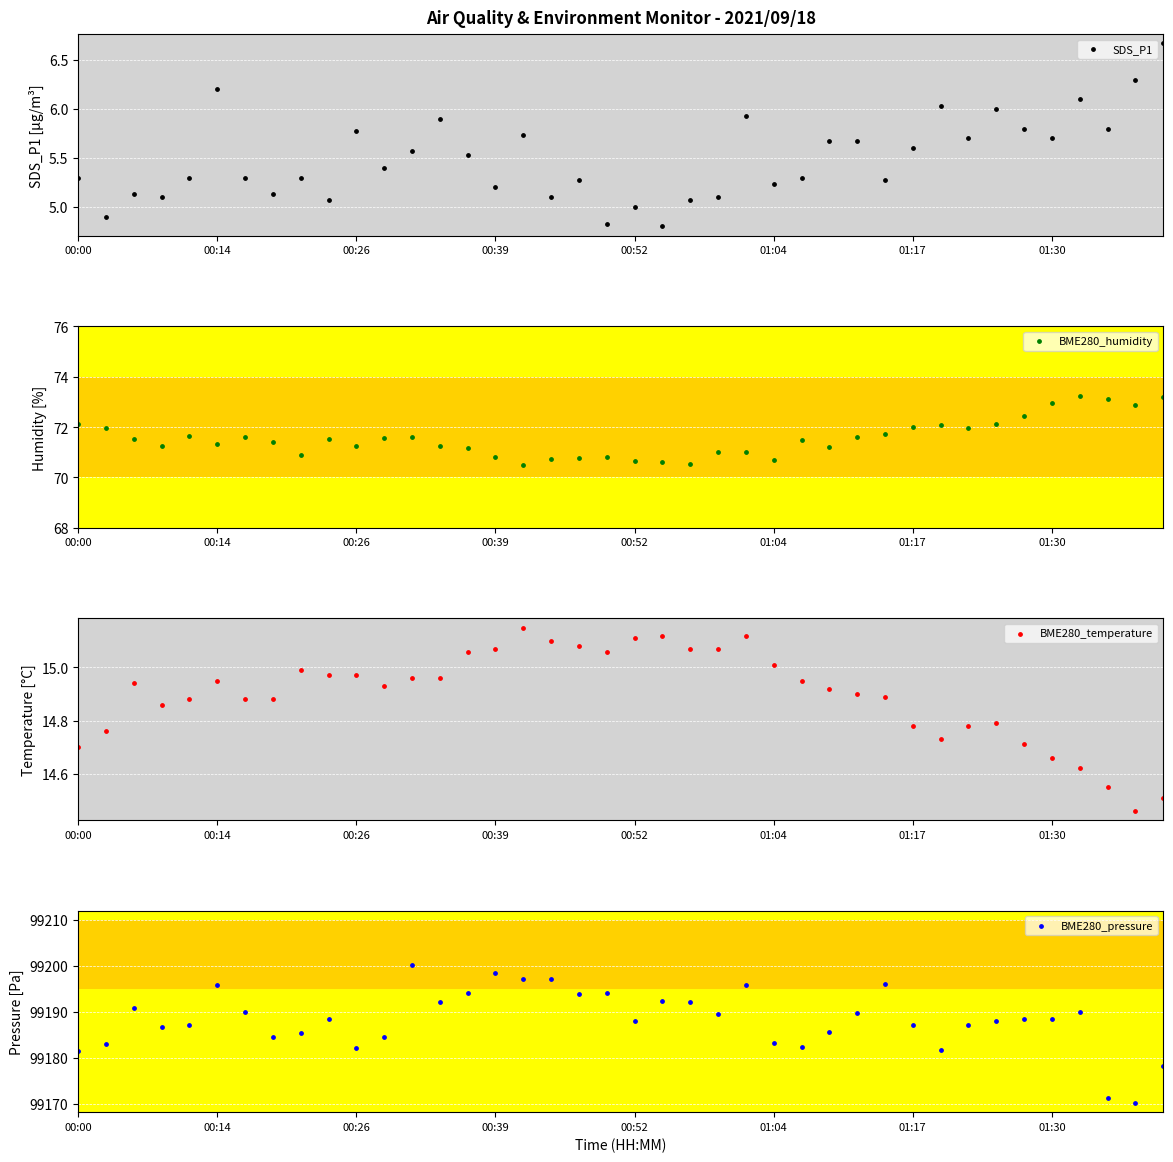

Which series contains the highest Y value?

BME280_pressure